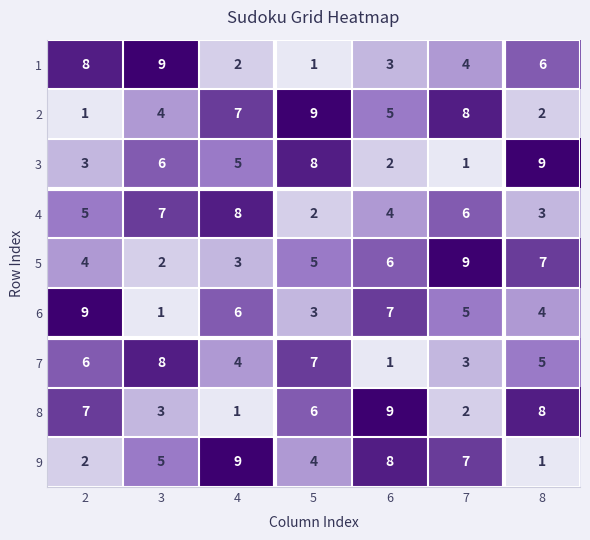

Read the 2 value at 6.

5